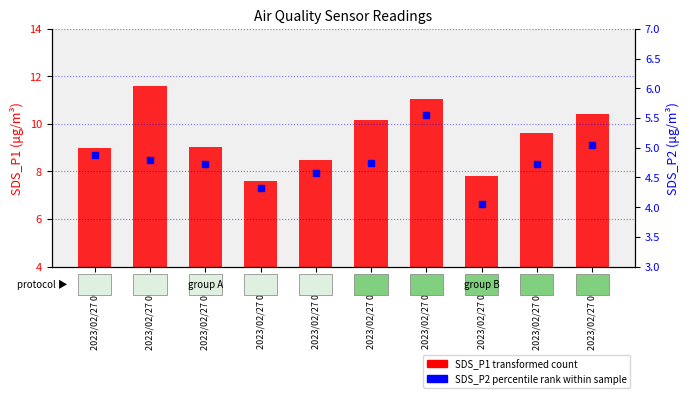

Which series changed the most between 2023/02/27 00:00 and 2023/02/27 00:05?

SDS_P2 (percentile rank within sample)